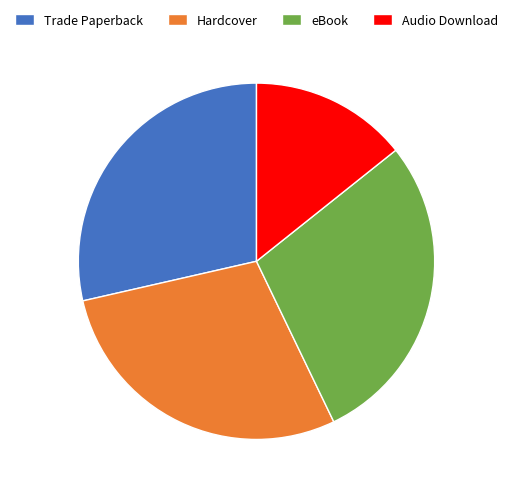

How many segments does this pie chart have?

4